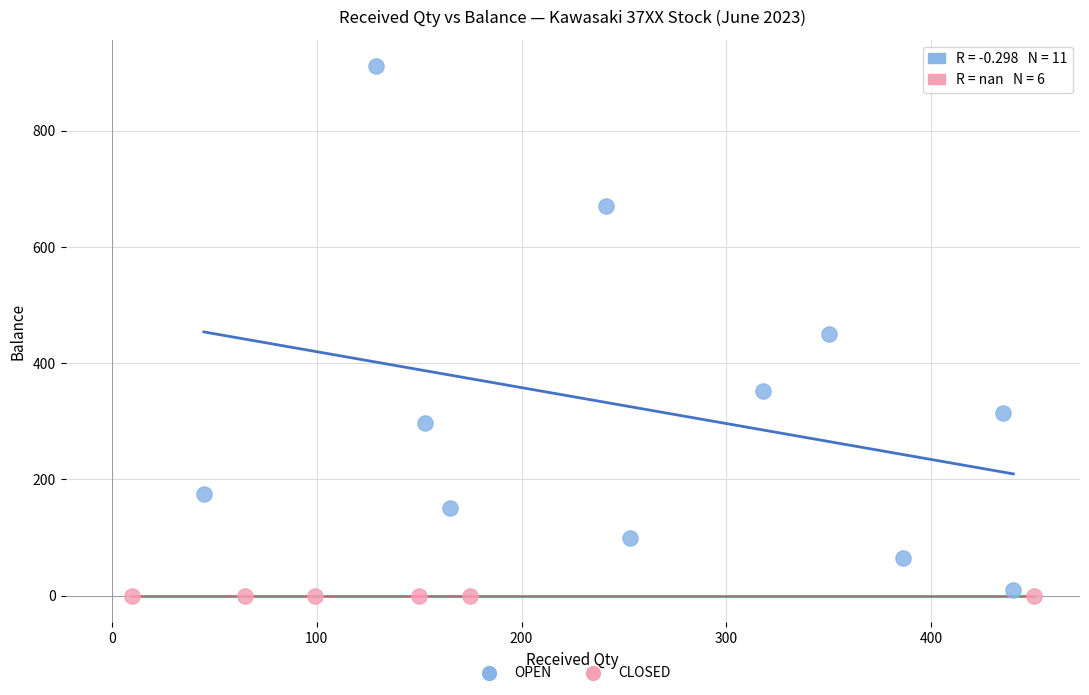

Which series reaches the maximum Y coordinate?

OPEN